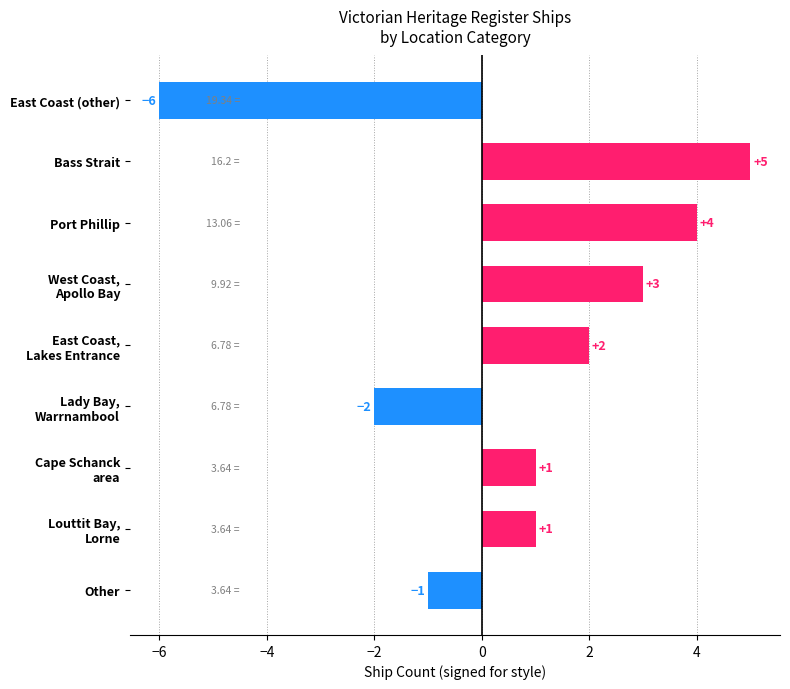

Does the chart contain stacked bars?

No